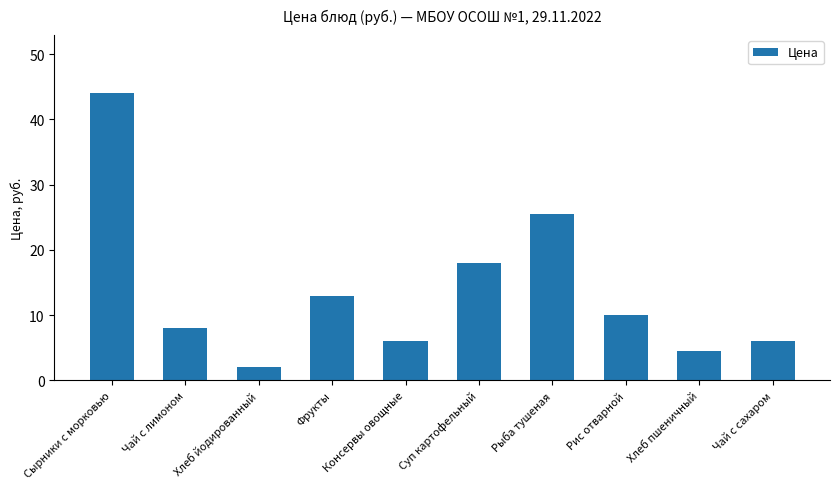

What is the minimum value shown in the chart?

2.0